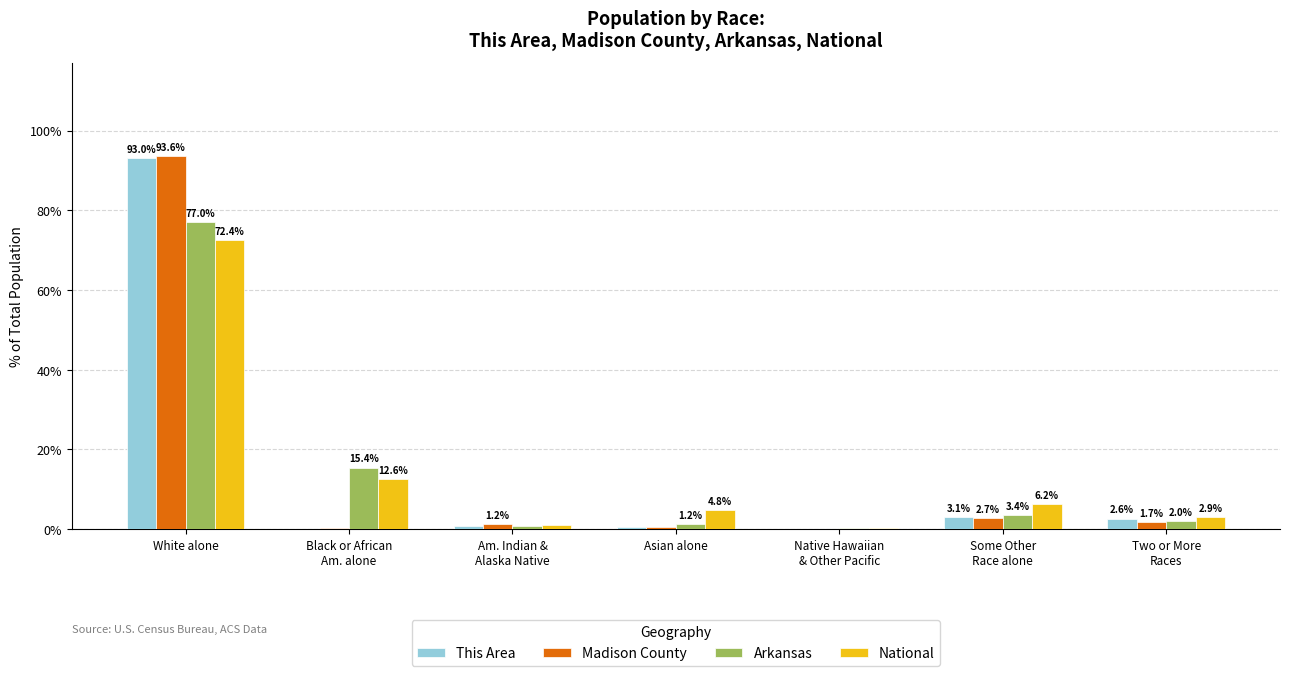

What is the highest value of the Arkansas series?

77.0